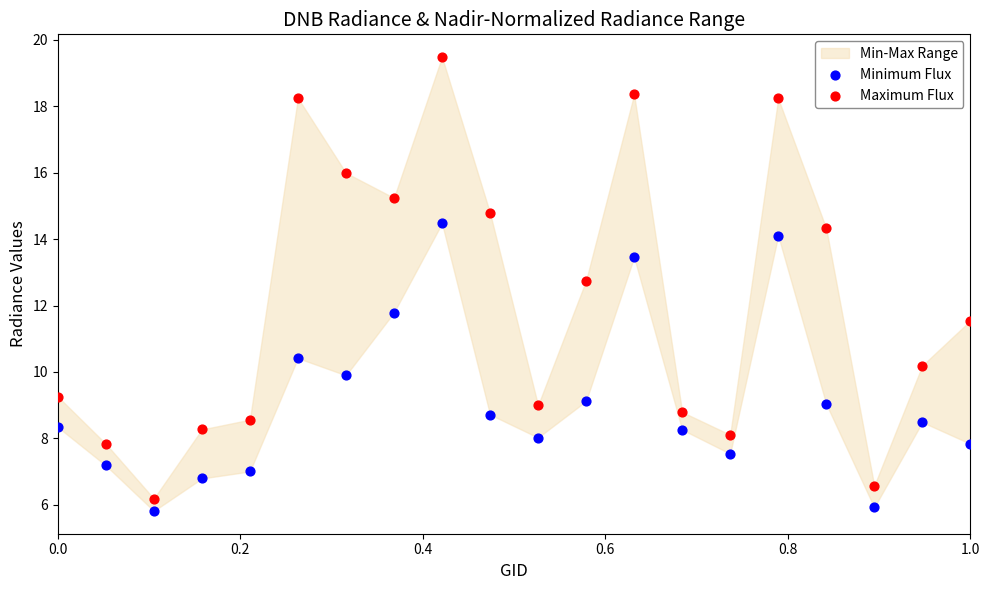

What is the X range (max minus min) for the scatter plot?

1.0